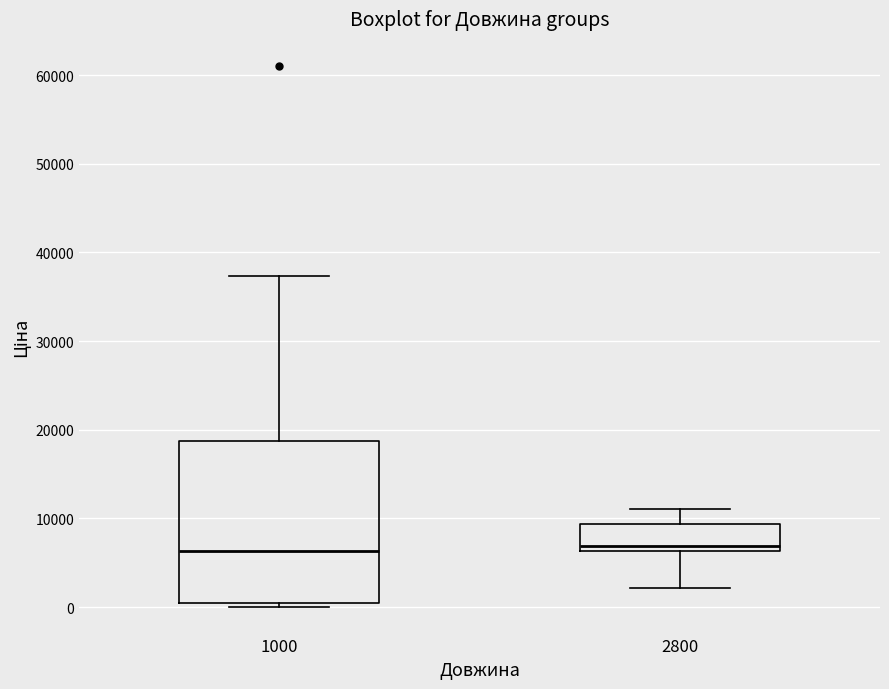

Reading left to right, read every box against the y-axis: the position of its median line, the range the box covers, and the ends of its whiskers. The values are not printed on the chart, so give them approximately, as read against the axis.

1000: median 6000, box 0 to 19000, whiskers 0 (just below the box's lower edge) to 37000
2800: median 7000, box 6000 to 9000, whiskers 2000 to 11000